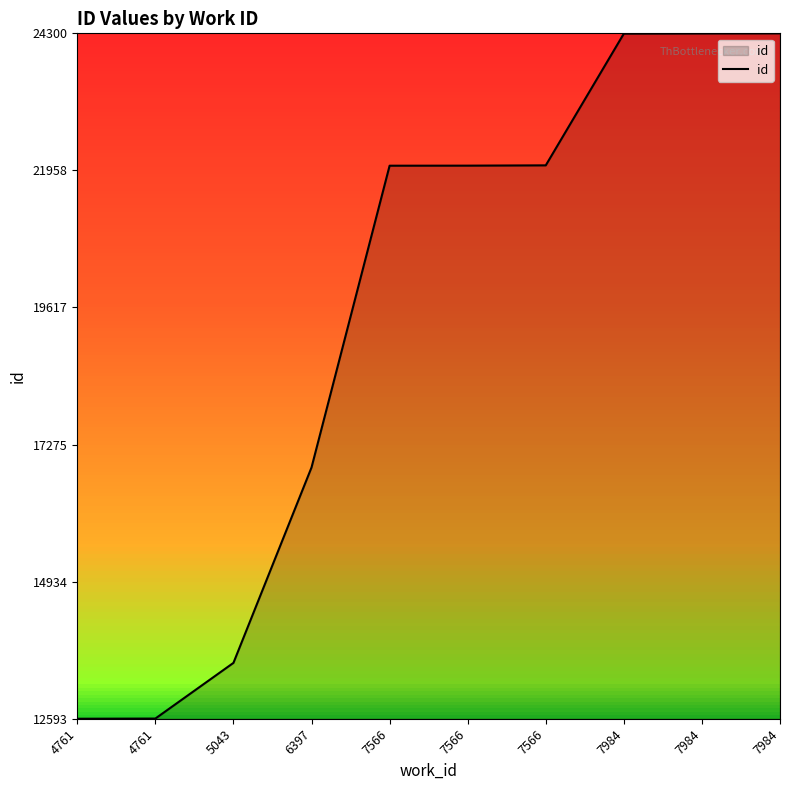

How many lines are shown in the chart?

1